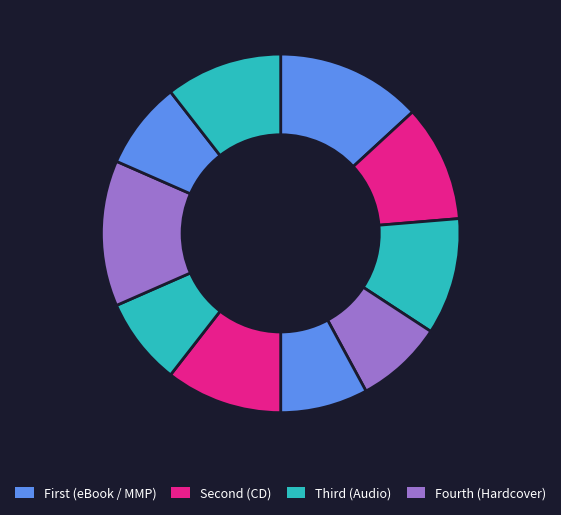

Count the number of slices in the pie.

10